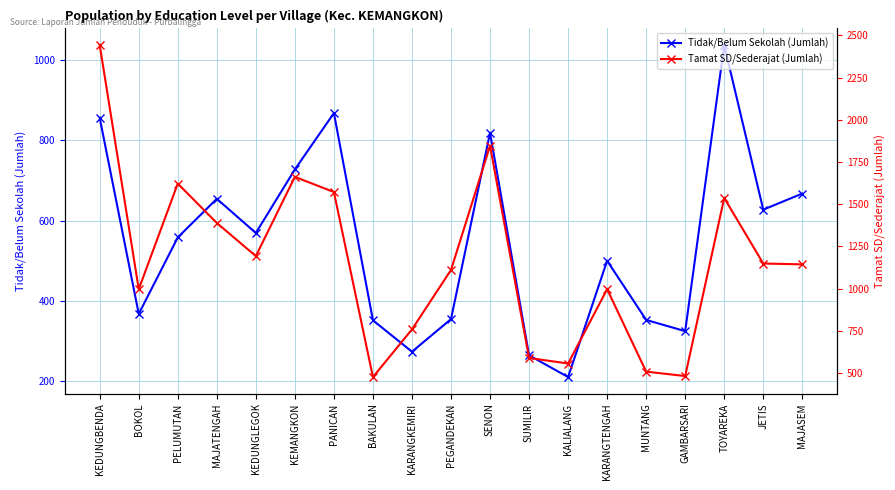

True or false: Tidak/Belum Sekolah (Jumlah) has a value of 355 at PEGANDEKAN.

True